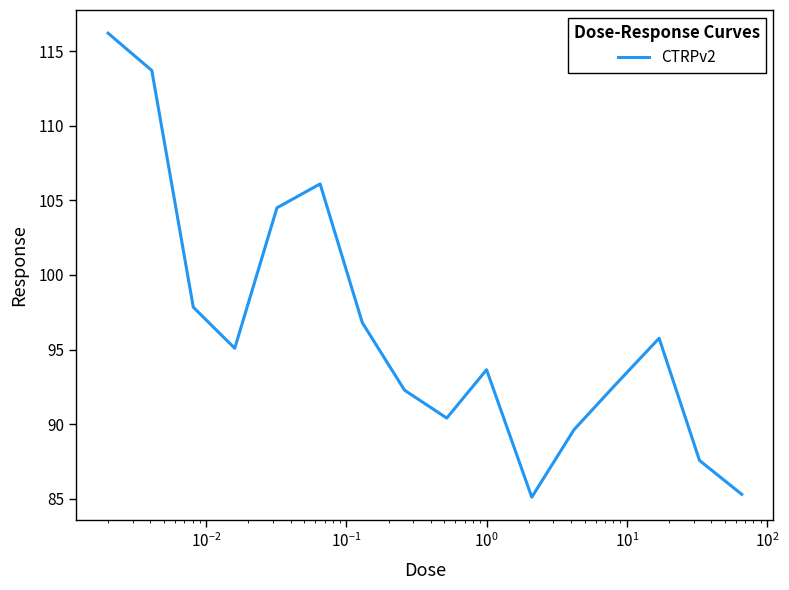

What is the smallest value displayed?

85.1